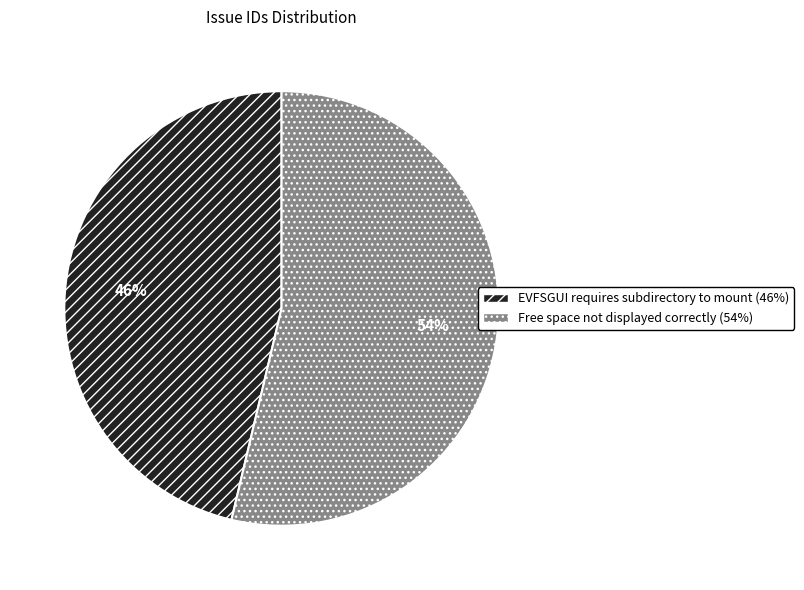

Which category has the smallest portion of the pie?

EVFSGUI requires subdirectory to mount